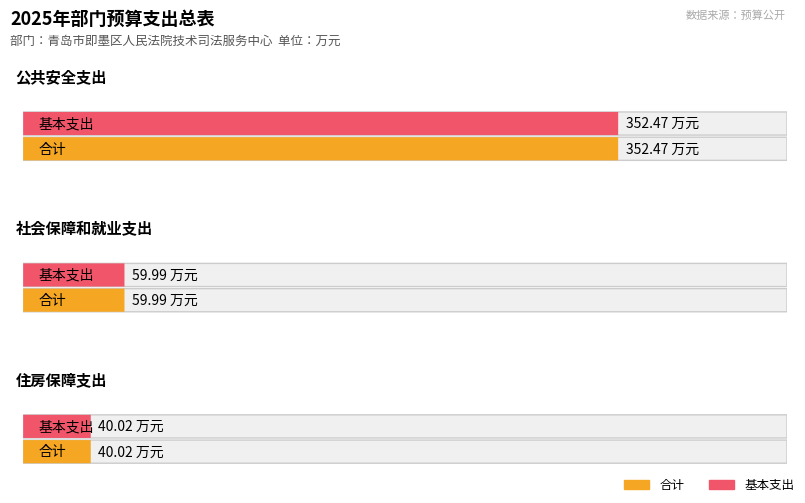

What are all the series names shown in the legend?

合计, 基本支出